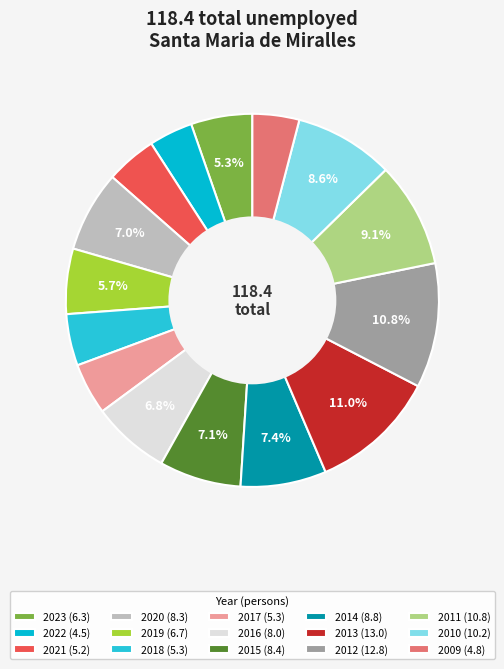

Count the number of slices in the pie.

15